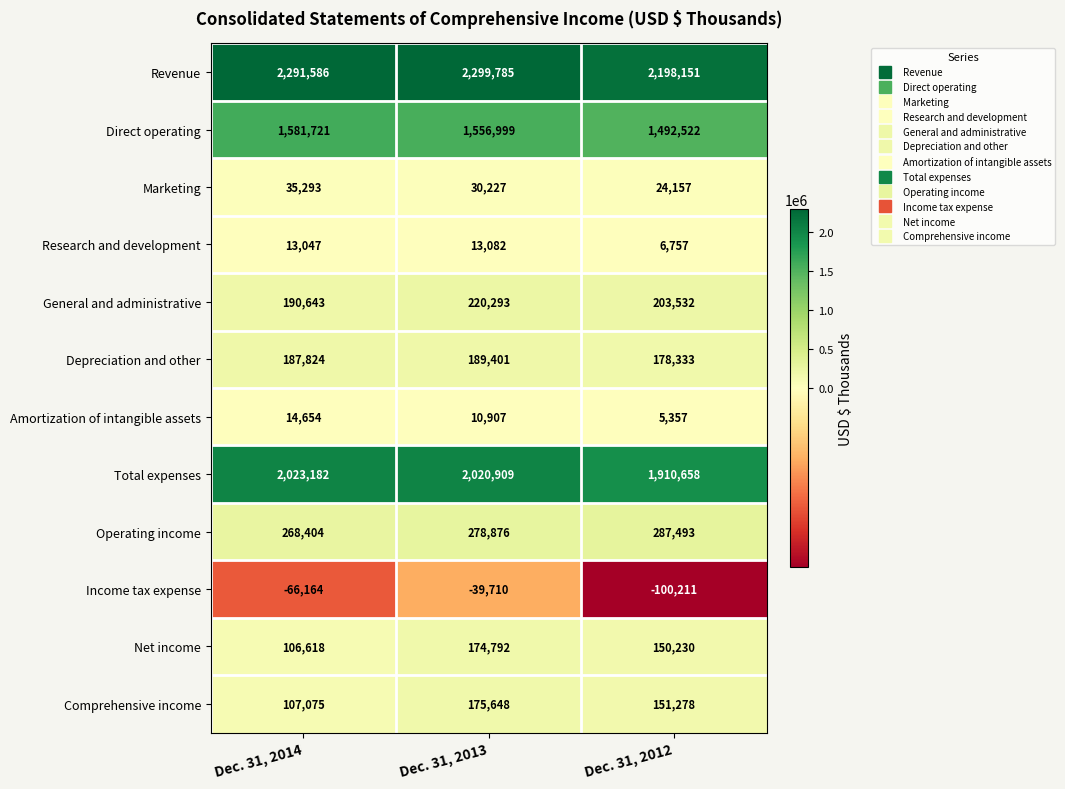

Rank the series by their maximum value, from highest to lowest.

Revenue, Total expenses, Direct operating, Operating income, General and administrative, Depreciation and other, Comprehensive income, Net income, Marketing, Amortization of intangible assets, Research and development, Income tax expense